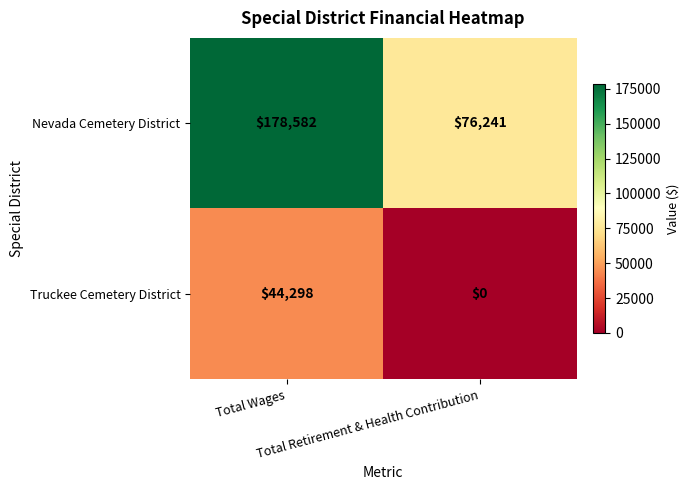

List the series in order of their peak value, lowest first.

Truckee Cemetery District, Nevada Cemetery District